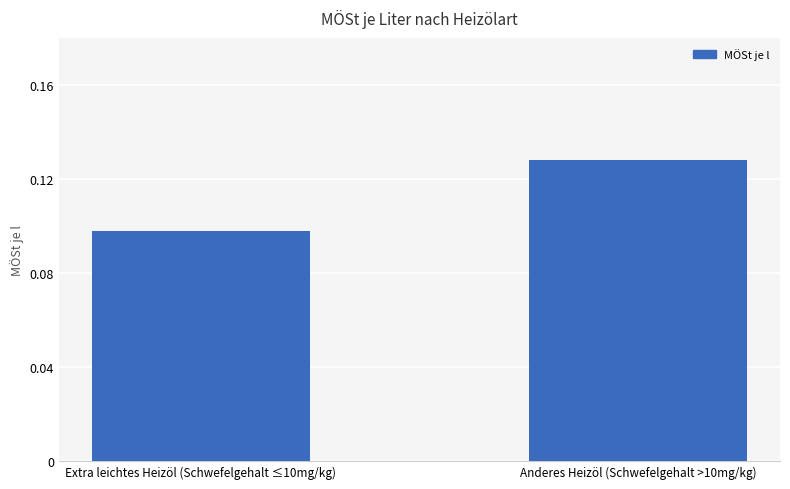

At which label is the value closest to 0?

Extra leichtes Heizöl (Schwefelgehalt ≤10mg/kg)